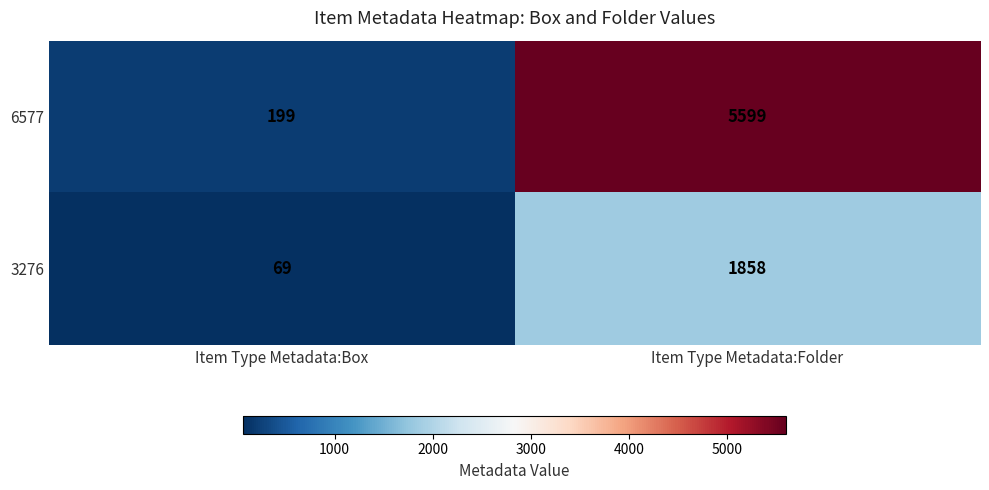

At which label is 3276 closest to 963?

Item Type Metadata:Box